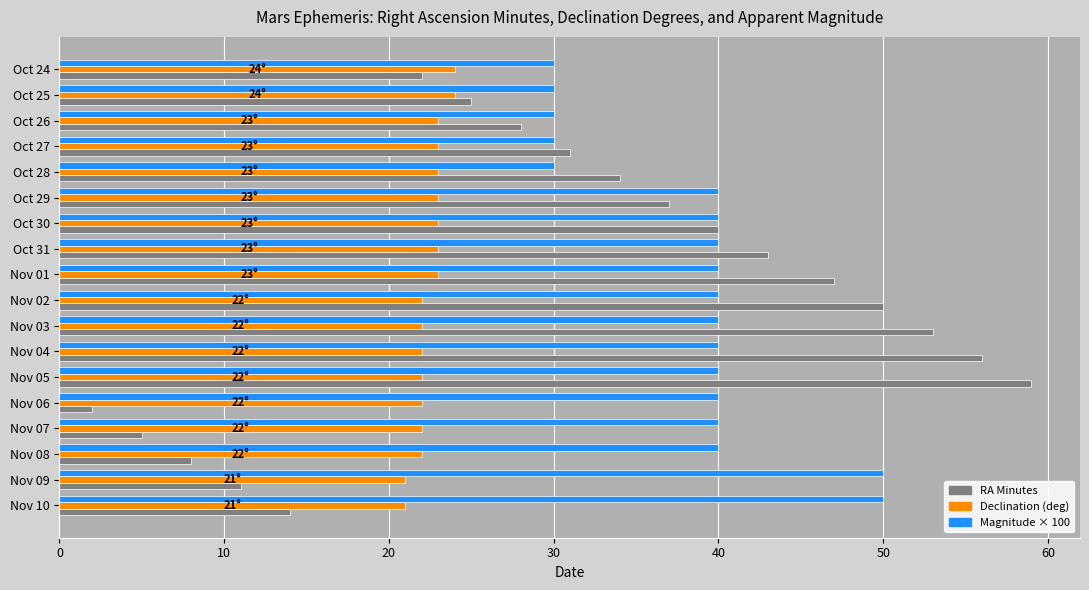

At how many categories does at least one series exceed 29?

18